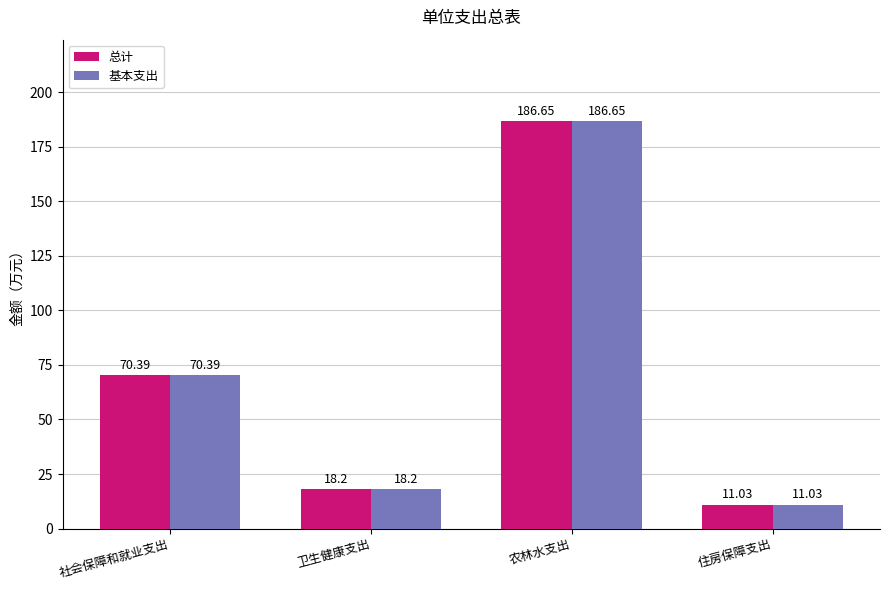

Are the bars grouped side by side (vs. stacked)?

Yes